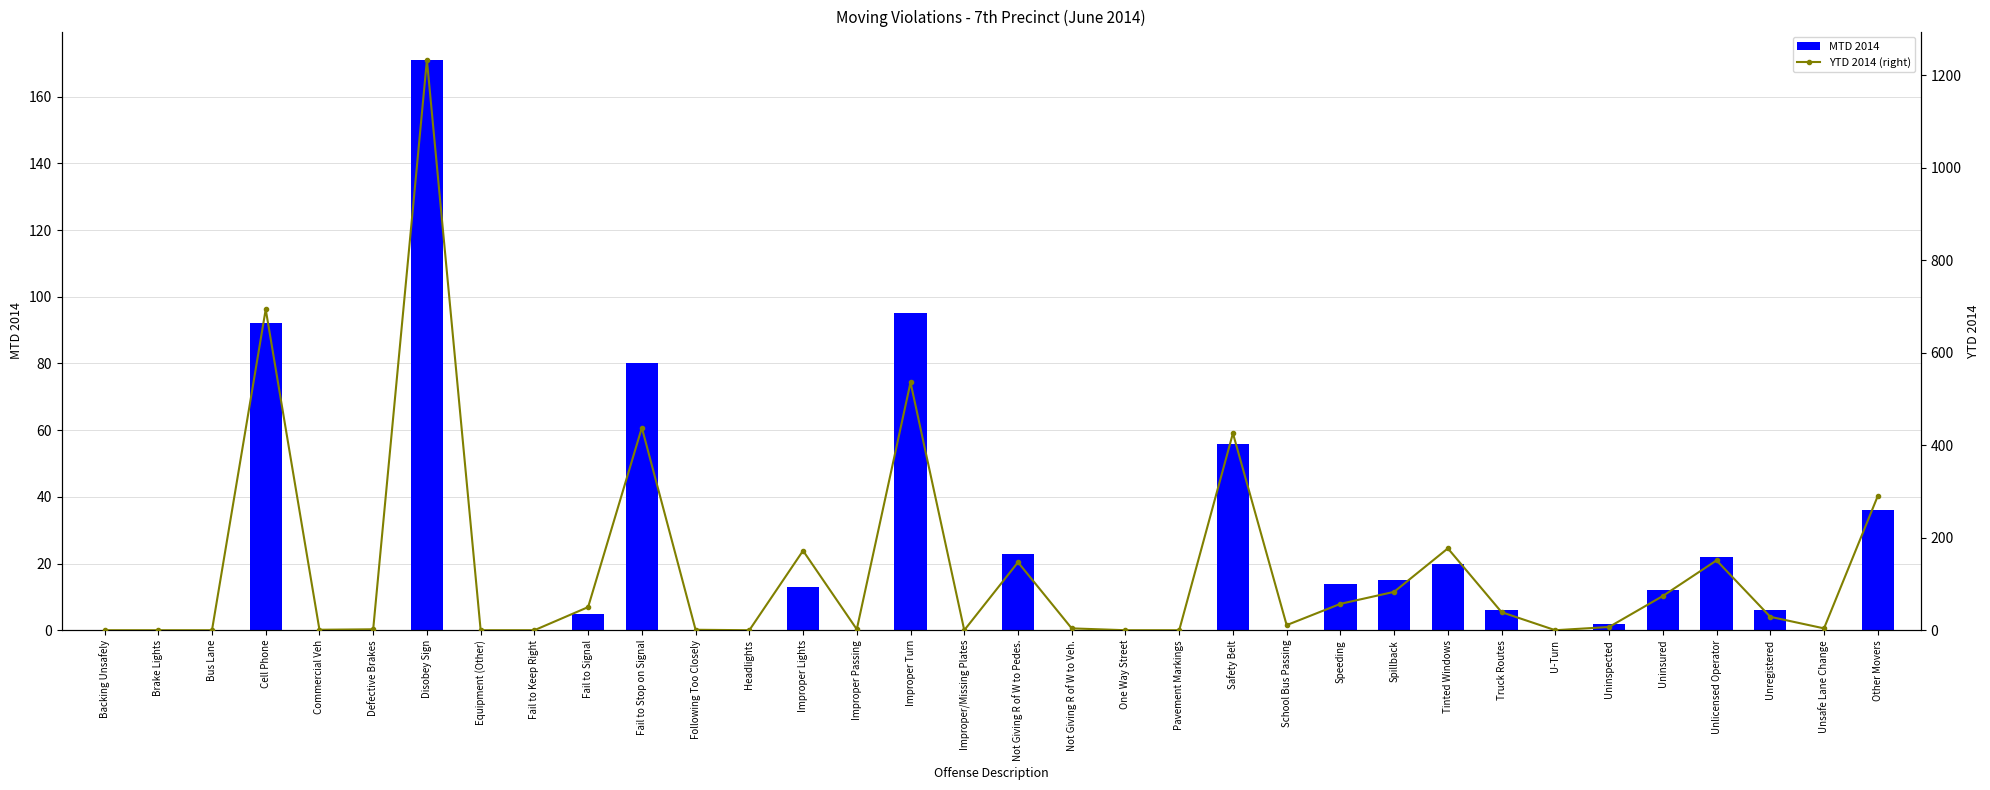

Reading left to right, what are all the values shown in this chart?

MTD 2014: Backing Unsafely=0	Brake Lights=0	Bus Lane=0	Cell Phone=92	Commercial Veh=0	Defective Brakes=0	Disobey Sign=171	Equipment (Other)=0	Fail to Keep Right=0	Fail to Signal=5	Fail to Stop on Signal=80	Following Too Closely=0	Headlights=0	Improper Lights=13	Improper Passing=0	Improper Turn=95	Improper/Missing Plates=0	Not Giving R of W to Pedes.=23	Not Giving R of W to Veh.=0	One Way Street=0	Pavement Markings=0	Safety Belt=56	School Bus Passing=0	Speeding=14	Spillback=15	Tinted Windows=20	Truck Routes=6	U-Turn=0	Uninspected=2	Uninsured=12	Unlicensed Operator=22	Unregistered=6	Unsafe Lane Change=0	Other Movers=36
YTD 2014 (right): Backing Unsafely=0	Brake Lights=0	Bus Lane=0	Cell Phone=694	Commercial Veh=1	Defective Brakes=2	Disobey Sign=1233	Equipment (Other)=0	Fail to Keep Right=0	Fail to Signal=50	Fail to Stop on Signal=438	Following Too Closely=1	Headlights=0	Improper Lights=172	Improper Passing=2	Improper Turn=536	Improper/Missing Plates=0	Not Giving R of W to Pedes.=147	Not Giving R of W to Veh.=4	One Way Street=0	Pavement Markings=0	Safety Belt=426	School Bus Passing=11	Speeding=57	Spillback=83	Tinted Windows=177	Truck Routes=39	U-Turn=0	Uninspected=7	Uninsured=74	Unlicensed Operator=151	Unregistered=29	Unsafe Lane Change=4	Other Movers=290